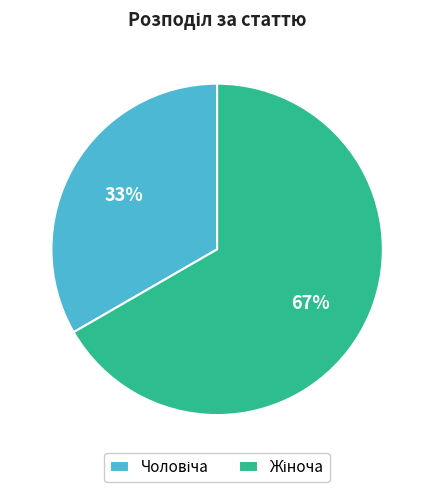

To the nearest percent, what is the average slice percentage?

50%